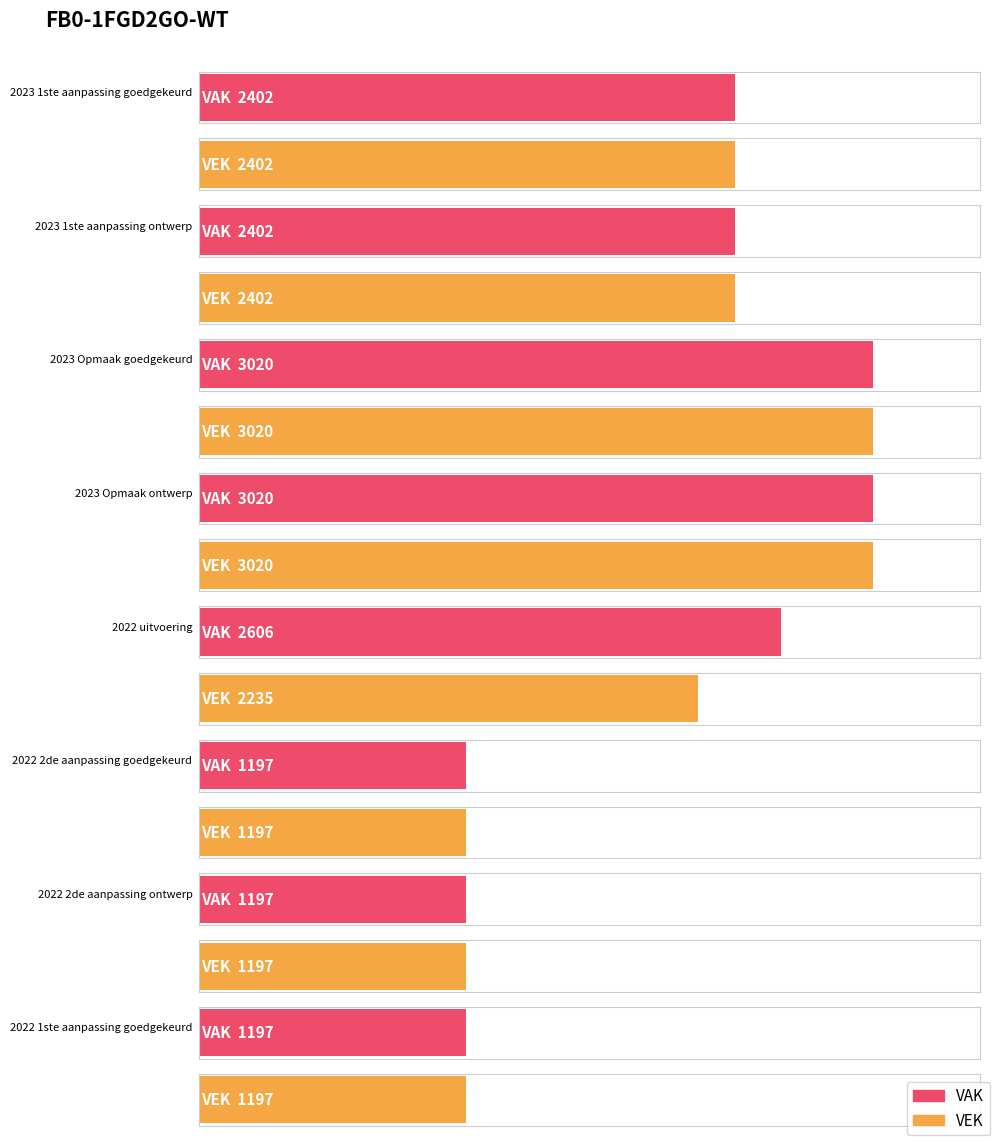

What is the value of the VEK bar at the 2nd from the left?

2402